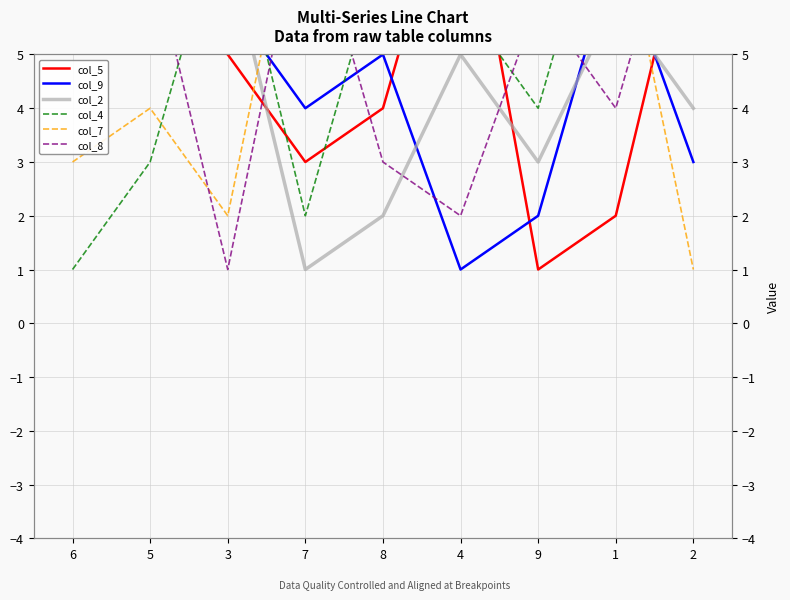

What is the maximum value shown in the chart?

9